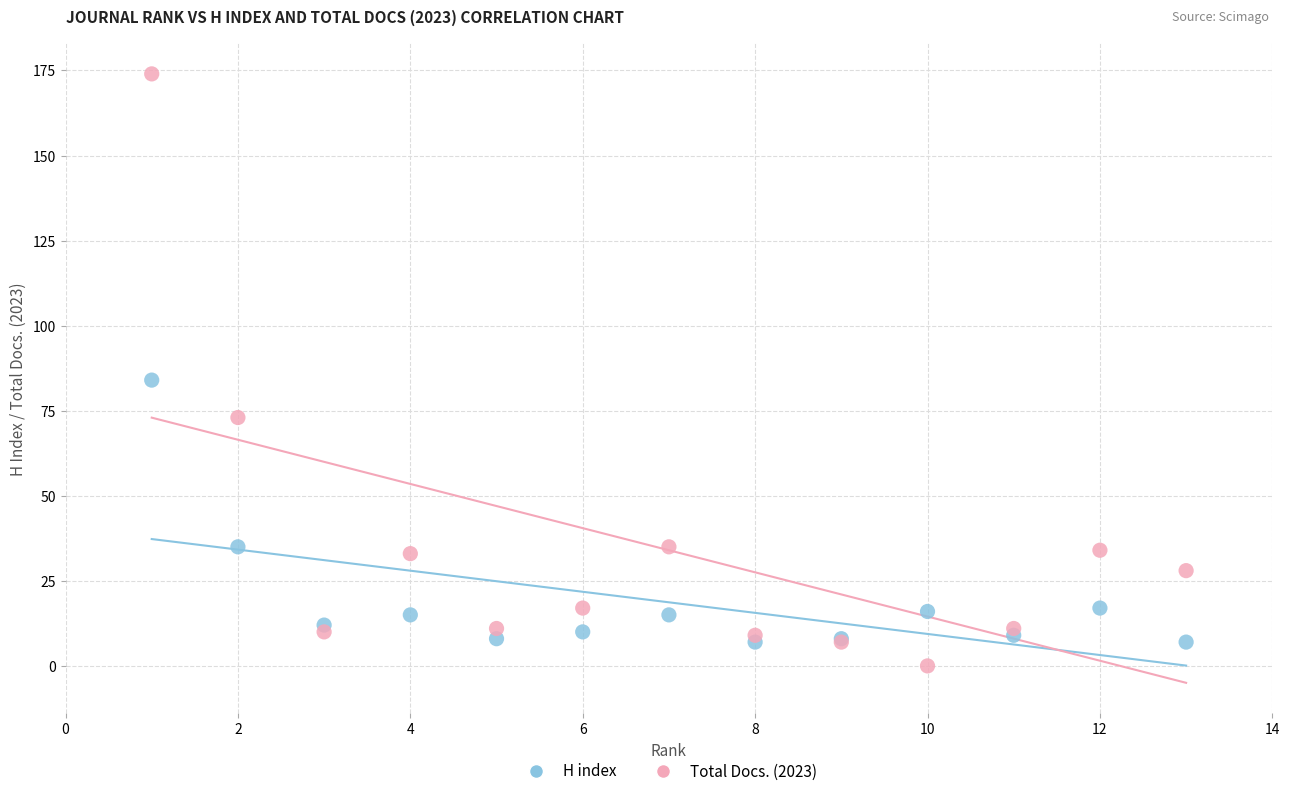

Which series contains the highest Y value?

Total Docs. (2023)